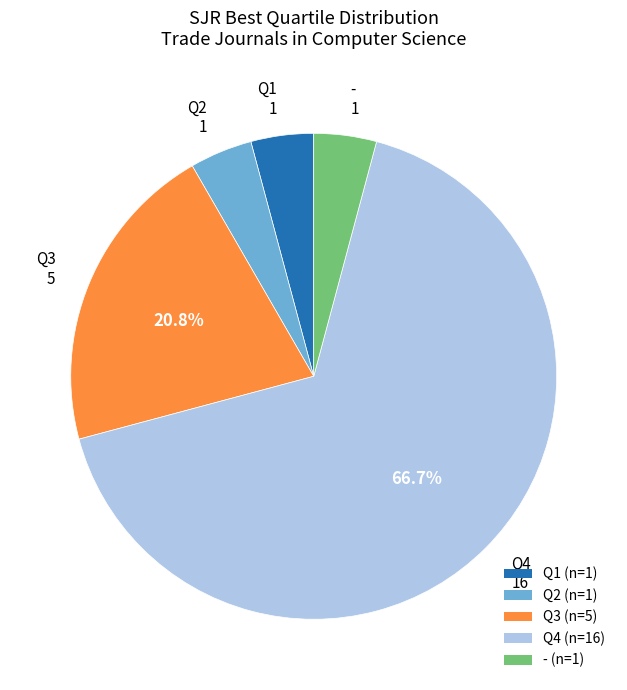

Which category accounts for the majority?

Q4